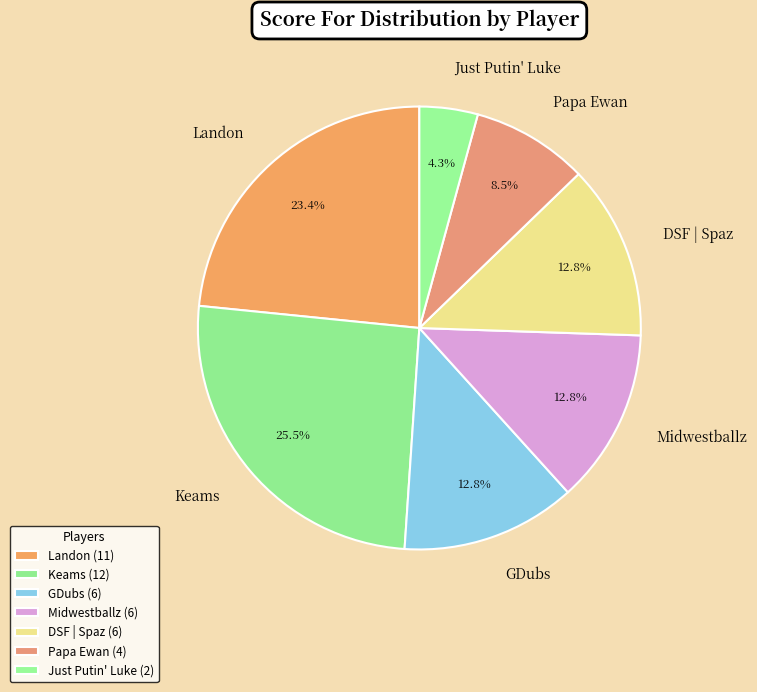

Is there a majority slice in this chart?

No